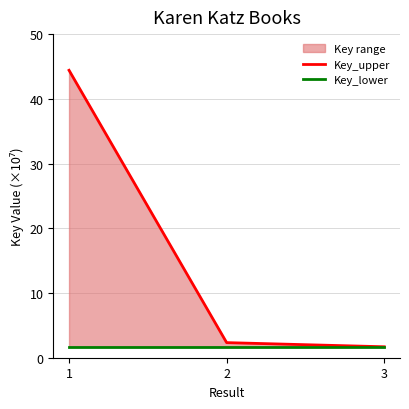

What is the spread (max minus min) of values at 2?

0.6